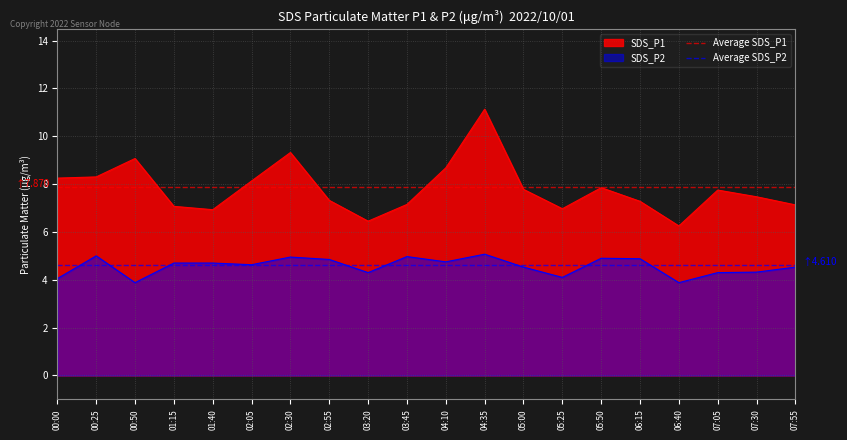

What is the value of the Average SDS_P2 point at the 1st from the left?

4.6